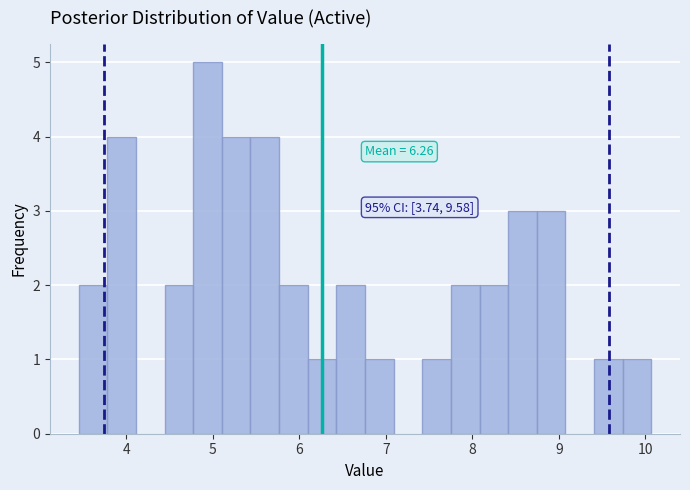

Read against the x-axis, roughly where is the centre of the tallest bar?

4.9